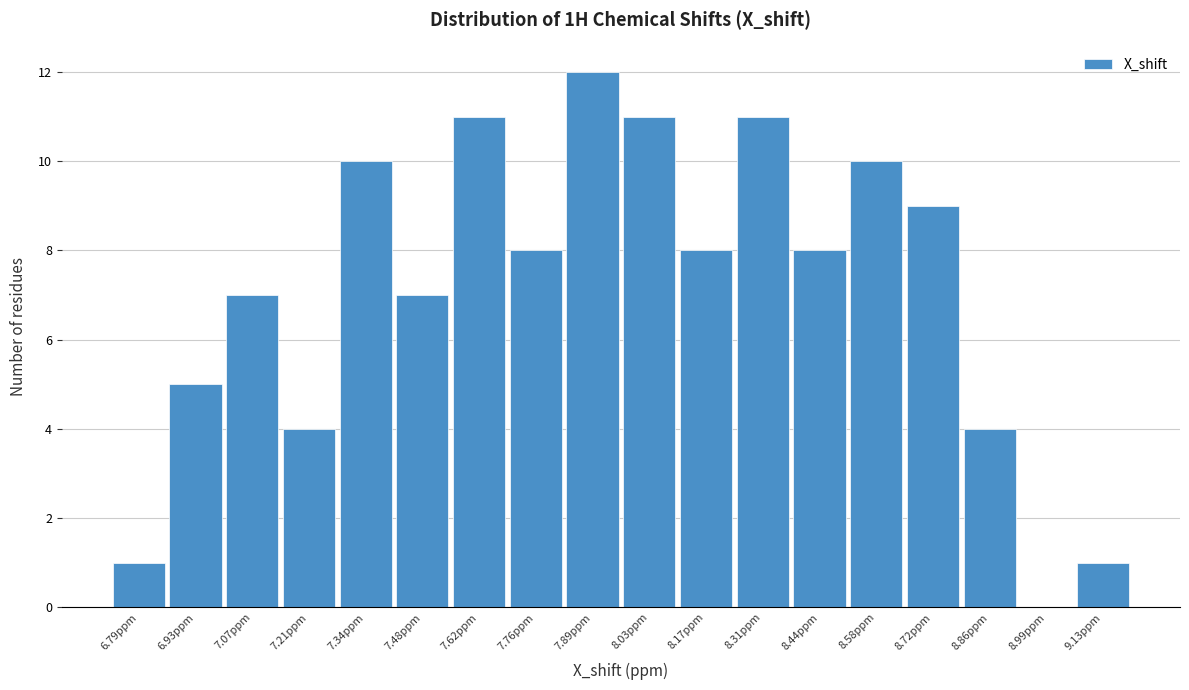

Reading left to right, transcribe all the data shown in this chart.

6.79ppm=1	6.93ppm=5	7.07ppm=7	7.21ppm=4	7.34ppm=10	7.48ppm=7	7.62ppm=11	7.76ppm=8	7.89ppm=12	8.03ppm=11	8.17ppm=8	8.31ppm=11	8.44ppm=8	8.58ppm=10	8.72ppm=9	8.86ppm=4	8.99ppm=0	9.13ppm=1